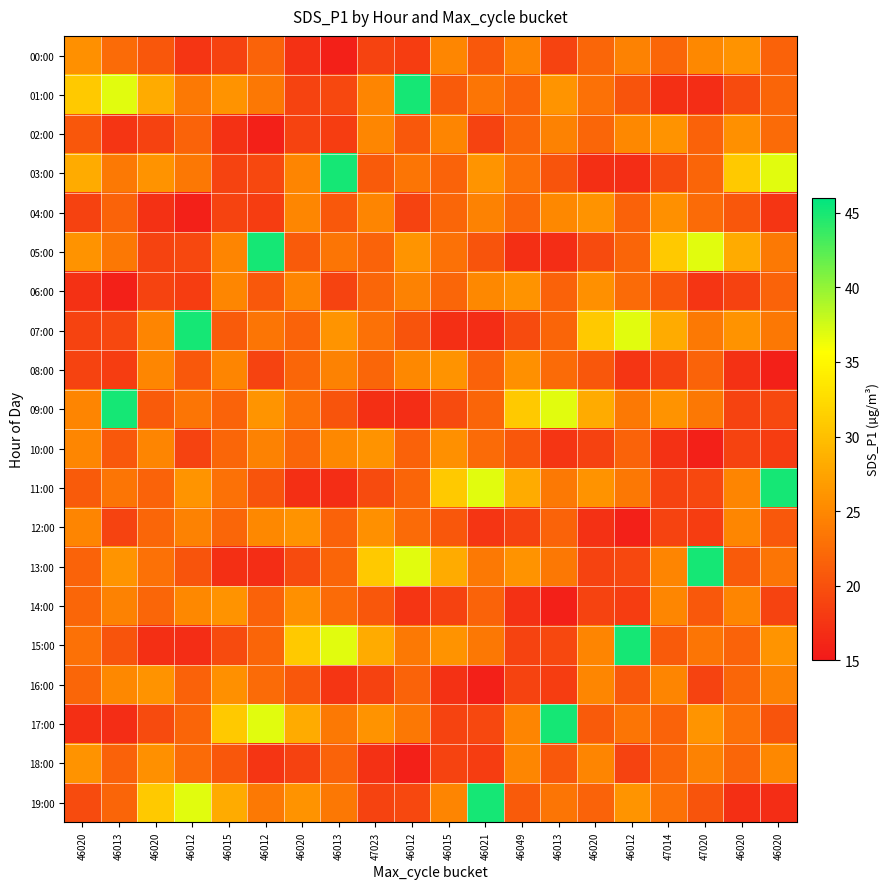

At which category is the sum across all series the highest?

46013